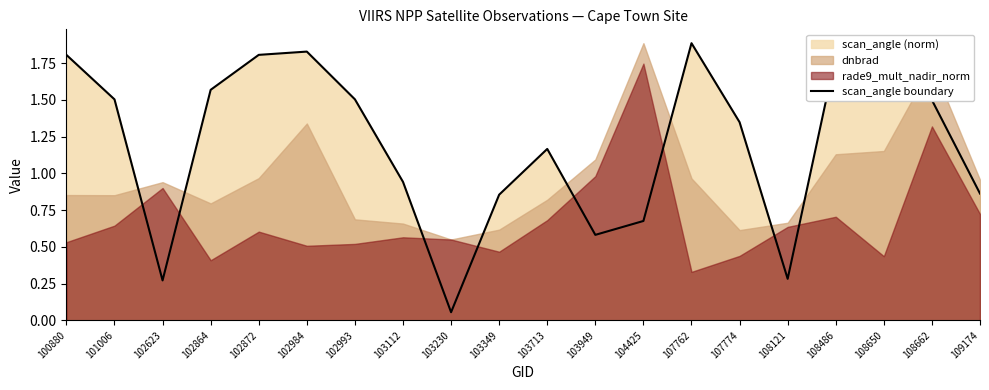

How many values exceed 1?

12